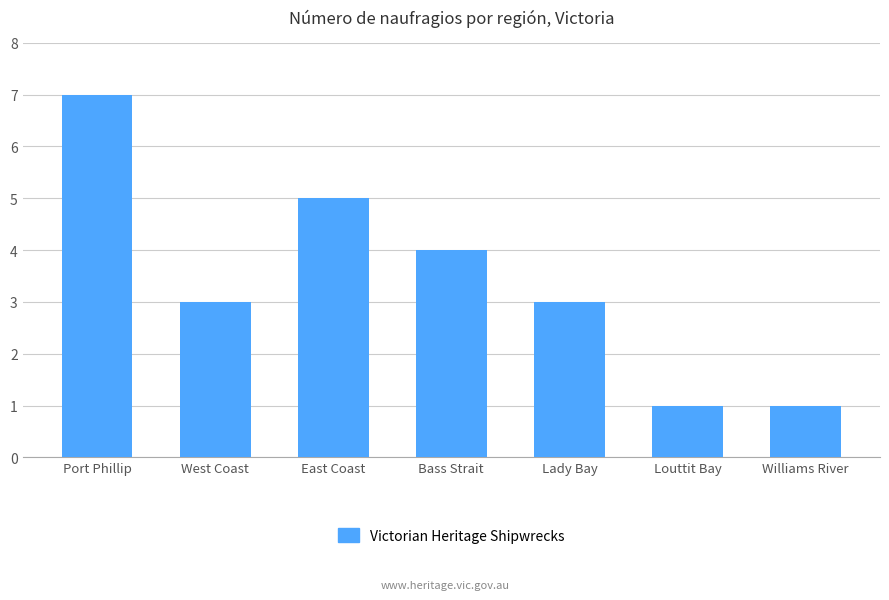

Between Port Phillip and Williams River, which is larger?

Port Phillip